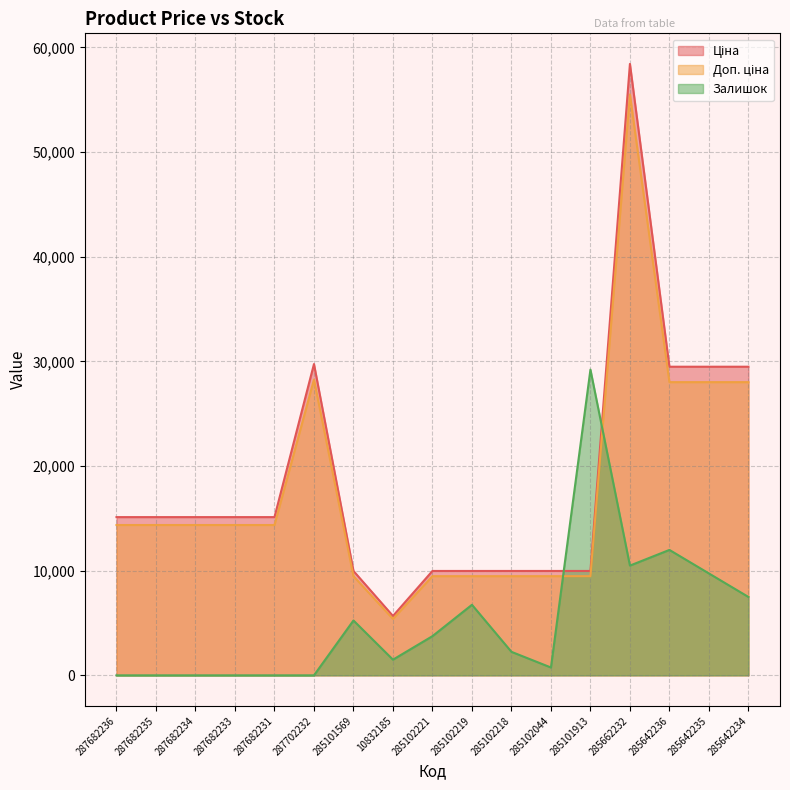

How many interior local valleys does the Залишок series have?

3